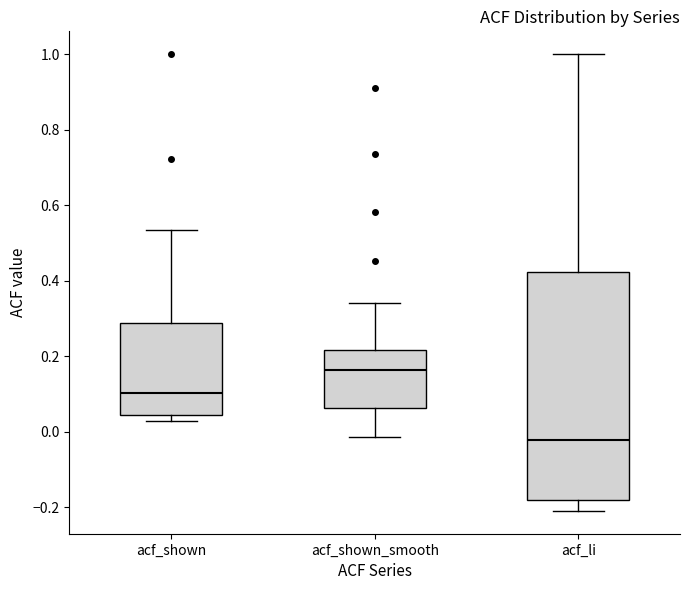

Which box is the tallest, from its lower edge to its upper edge?

acf_li